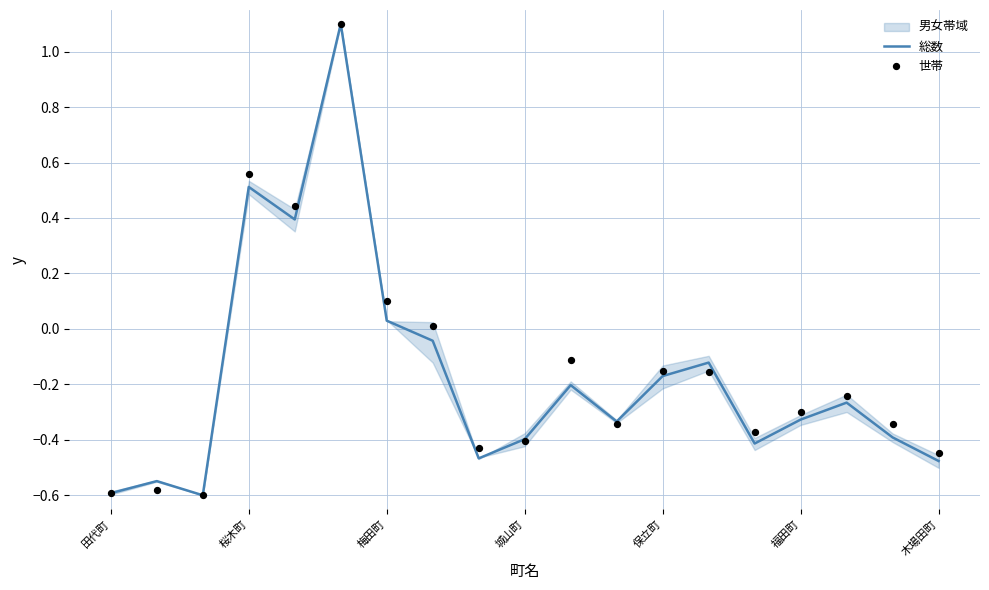

Which series has the widest spread of Y values?

総数